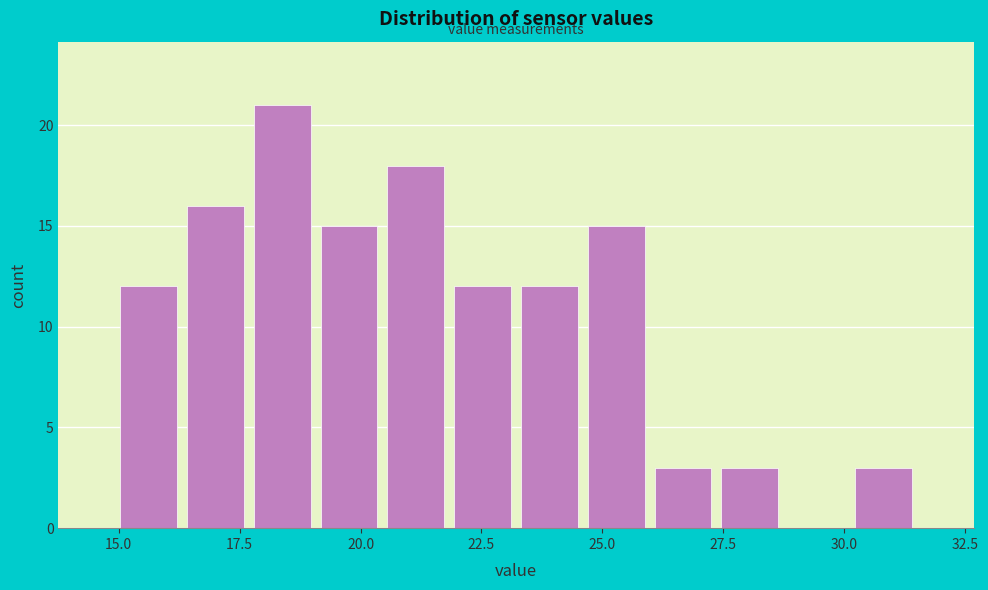

Read against the x-axis, roughly where is the centre of the tallest bar?

18.5